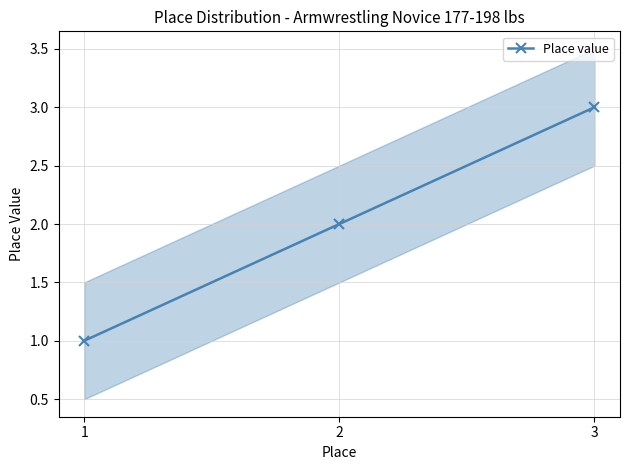

What is the smallest value displayed?

1